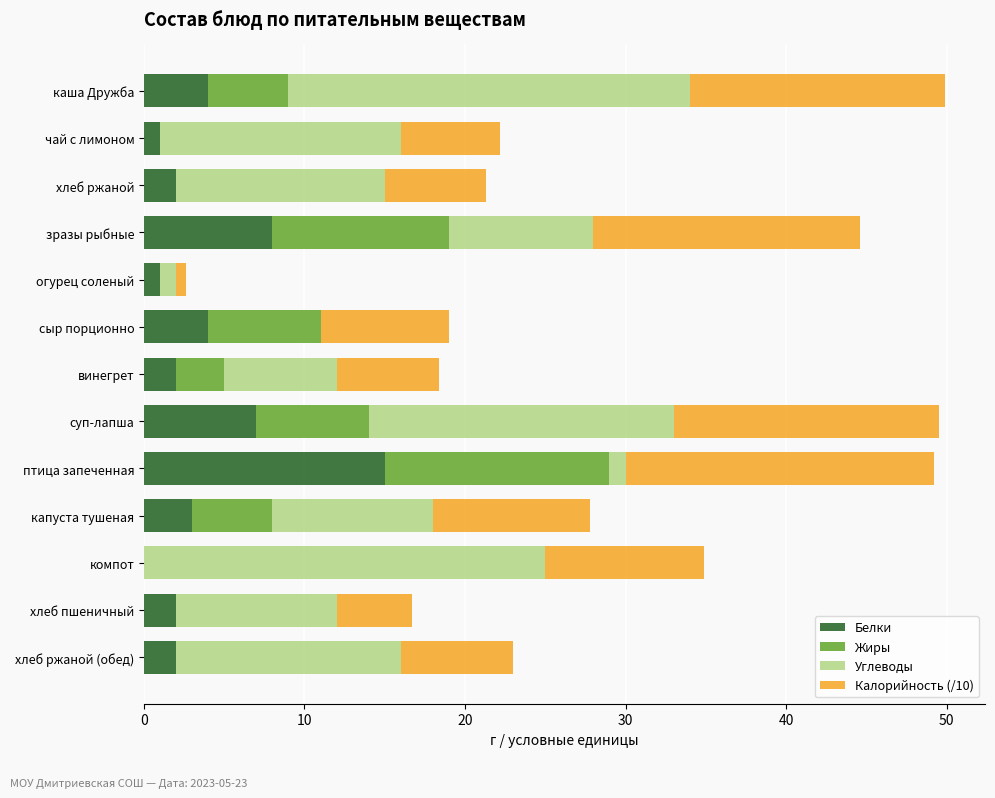

What is the total value across all series at винегрет?

18.4